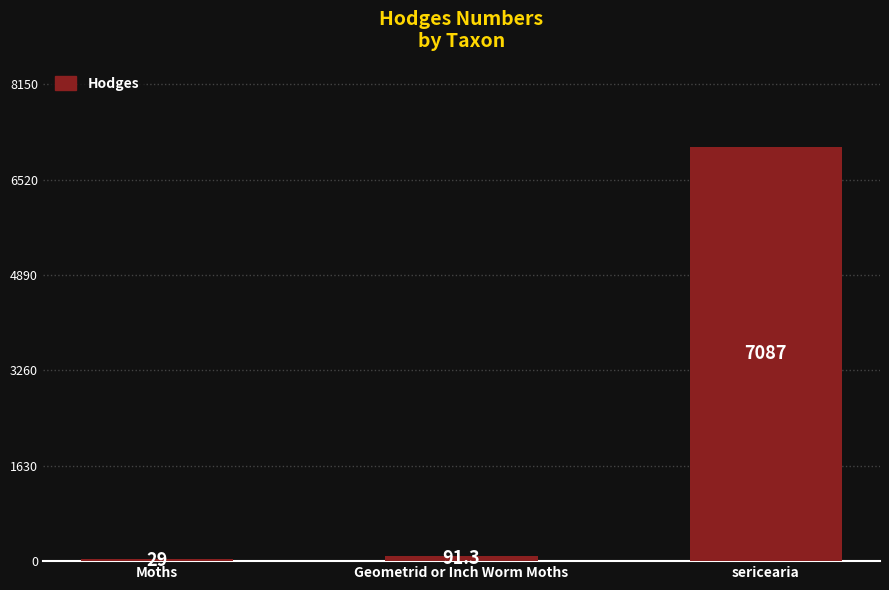

List the labels in order of value, largest first.

sericearia, Geometrid or Inch Worm Moths, Moths